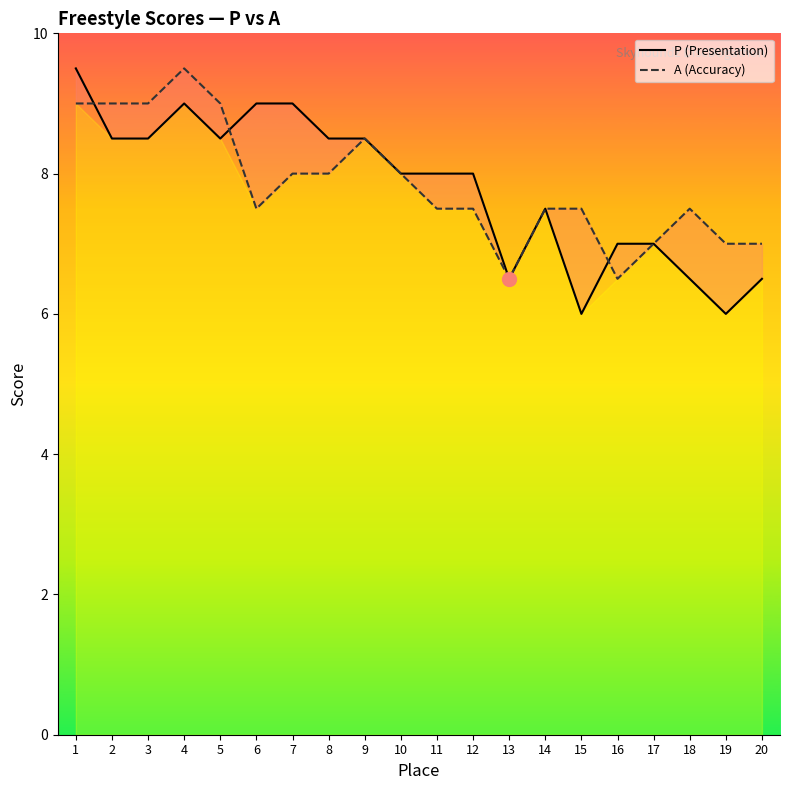

Which series has the widest spread of values?

P (Presentation)